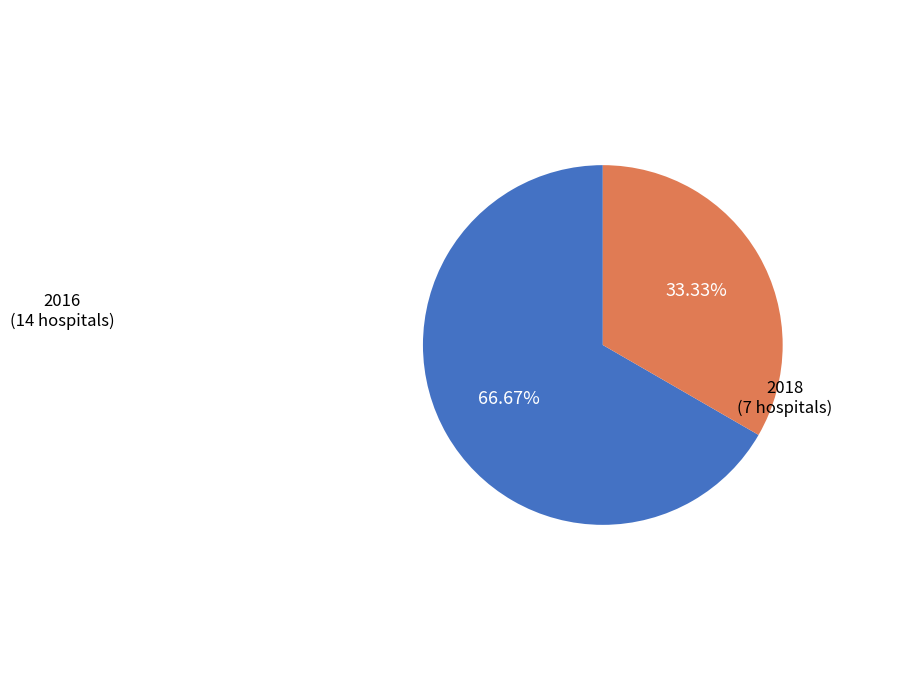

How many segments does this pie chart have?

2